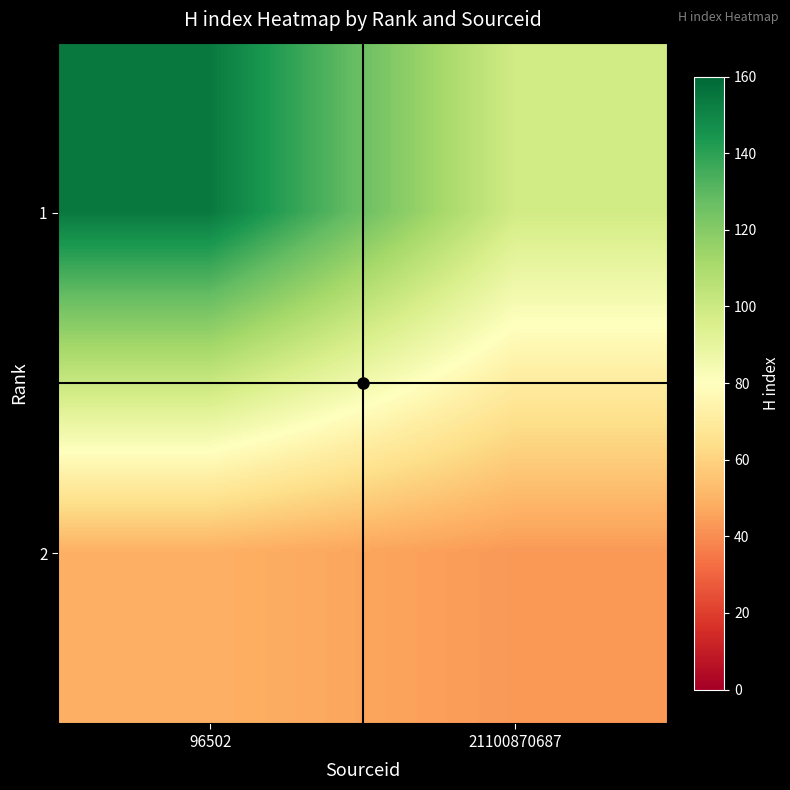

What is the maximum value shown in the chart?

154.0